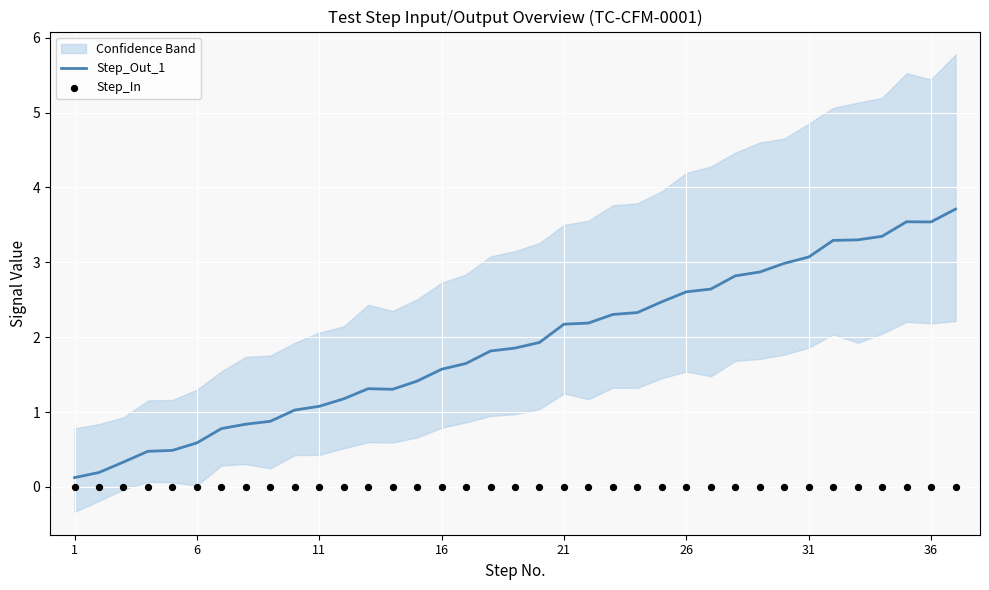

At how many categories does at least one series exceed 0?

37